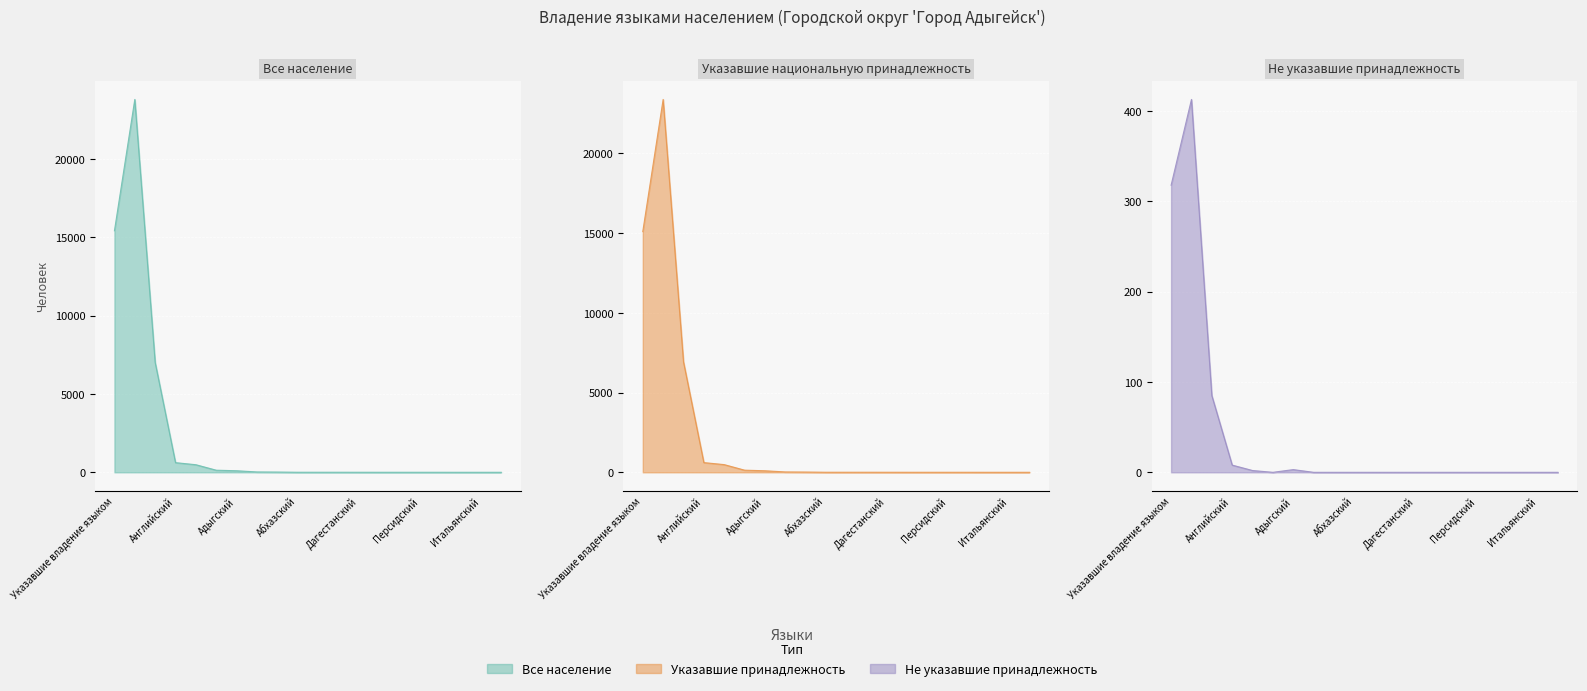

What is the label of the 17th point from the right?

Английский